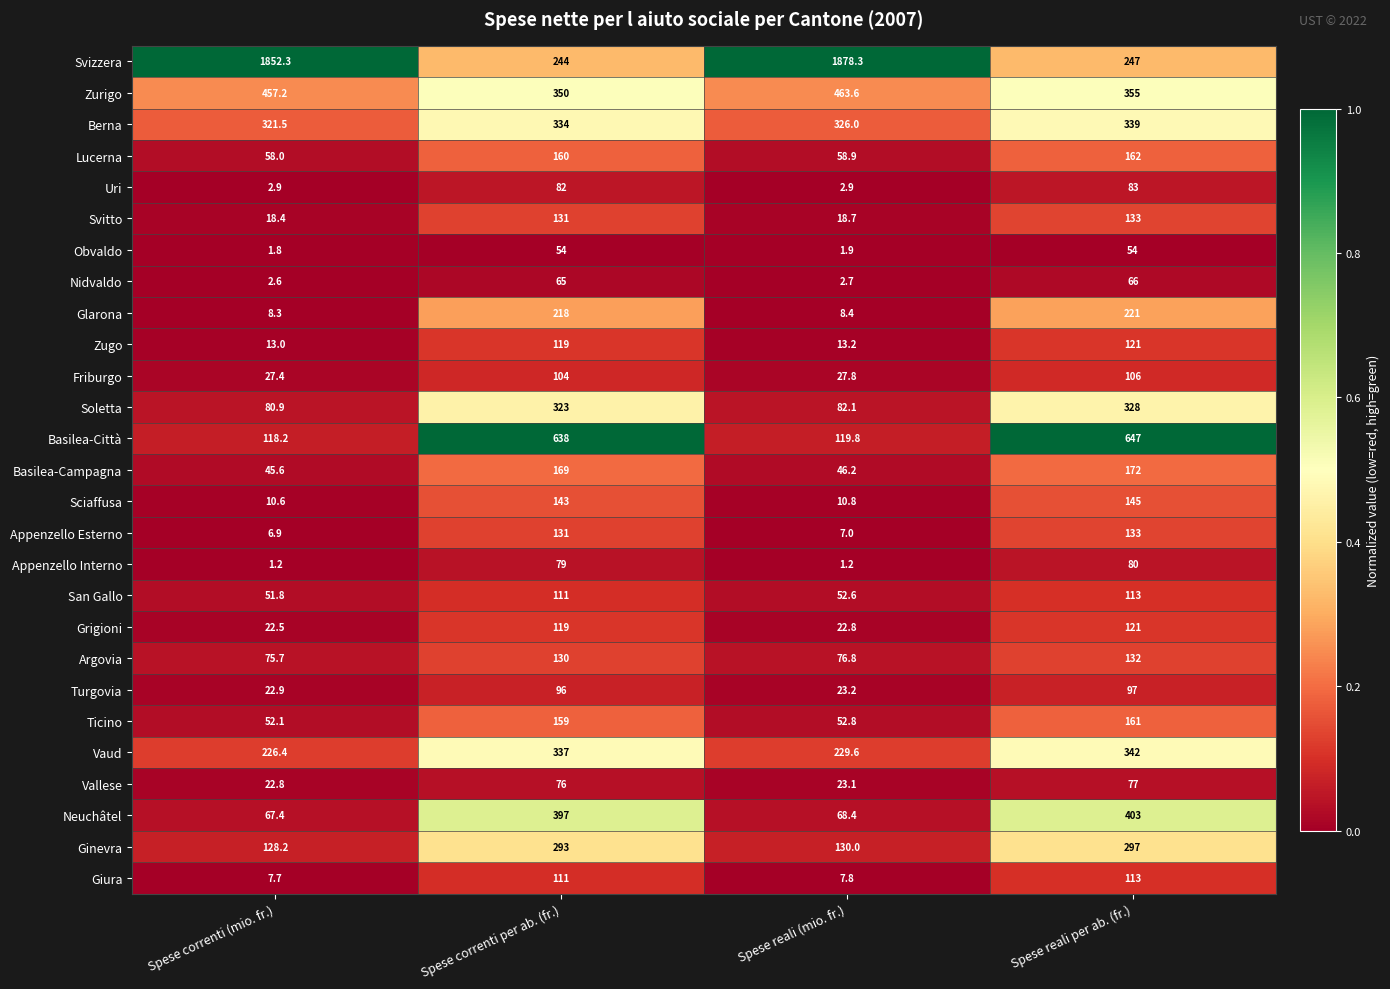

The Basilea-Campagna series shows 45.6 at Spese correnti (mio. fr.). True or false?

True